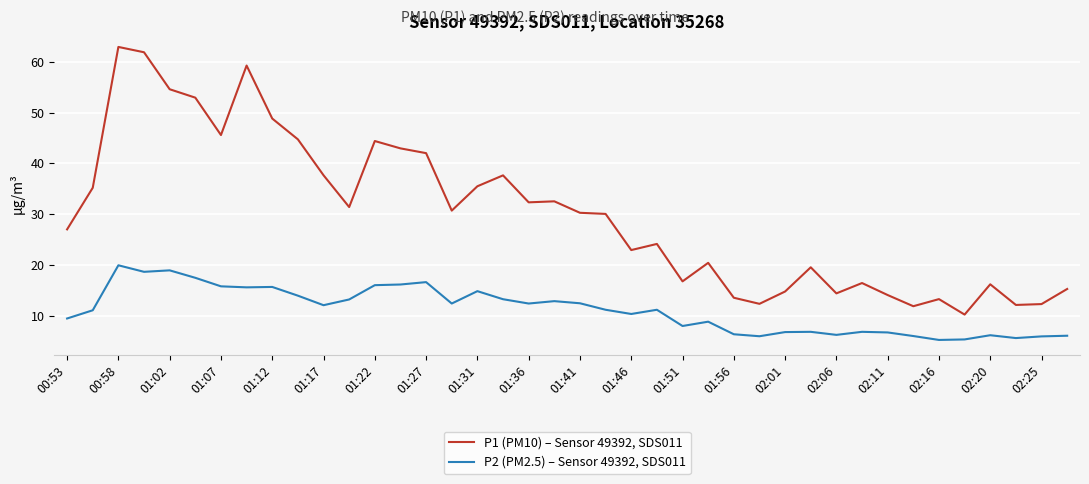

What is the minimum value shown in the chart?

5.2